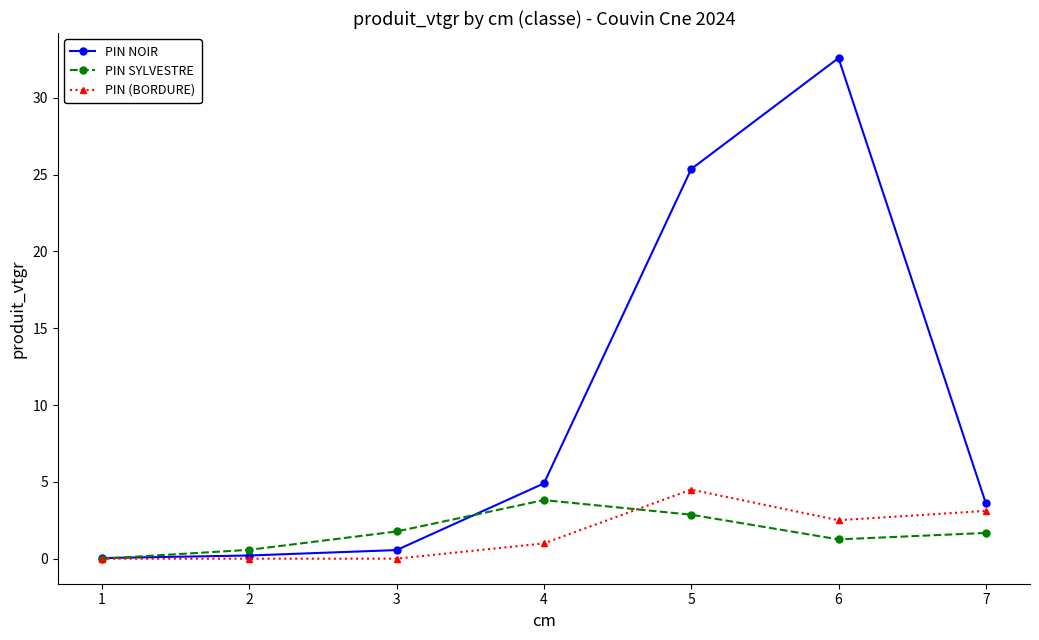

True or false: PIN (BORDURE) has more than 2 points higher than both neighbors.

False